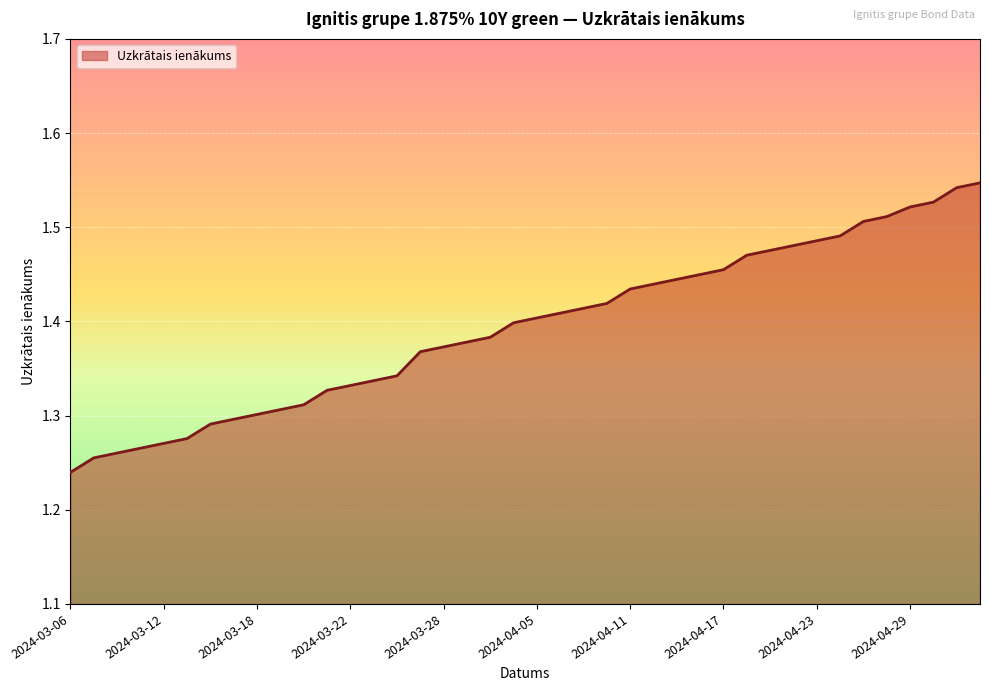

What is the difference between the maximum and minimum values?

0.3